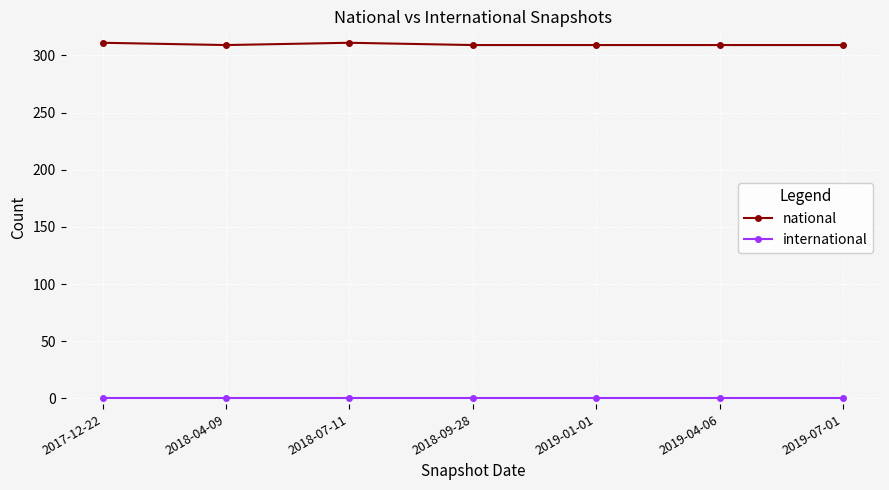

True or false: national and international cross at least once.

False